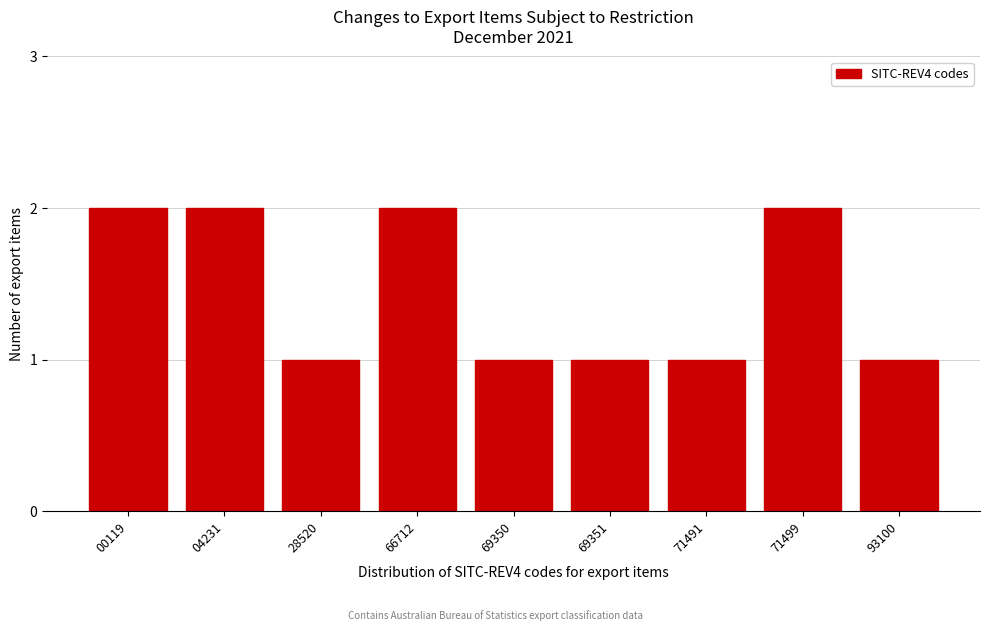

Reading left to right, list all the values displayed in this chart.

2	2	1	2	1	1	1	2	1